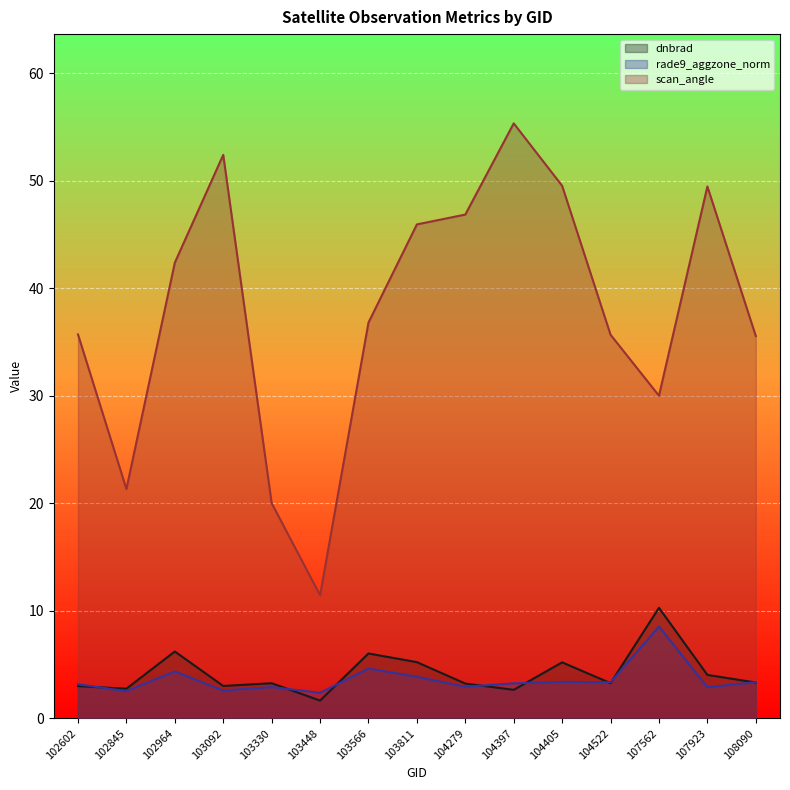

Which series has the largest total across all categories?

scan_angle